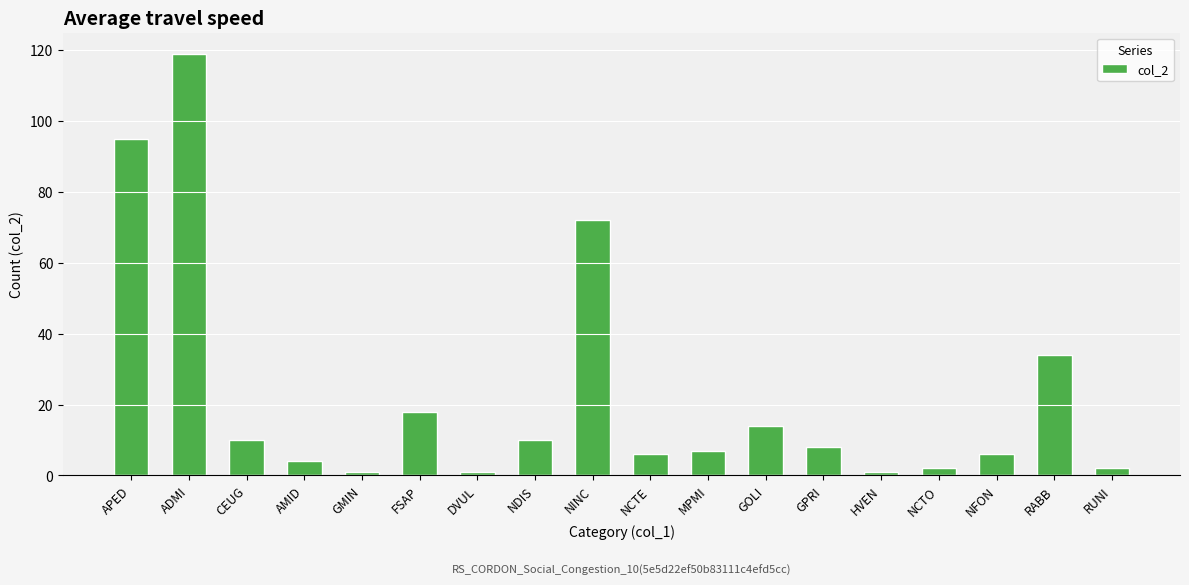

What is the label of the 6th bar from the left?

FSAP